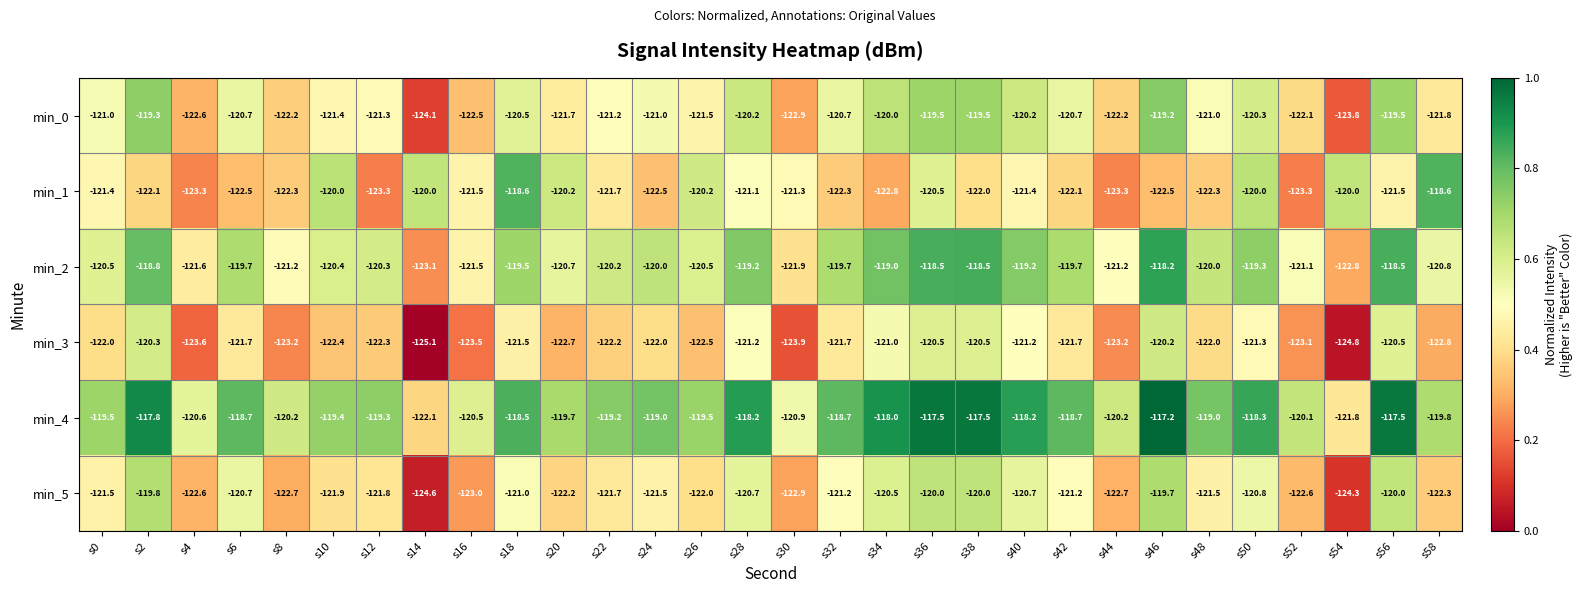

The min_4 series shows -118.2 at s40. True or false?

True